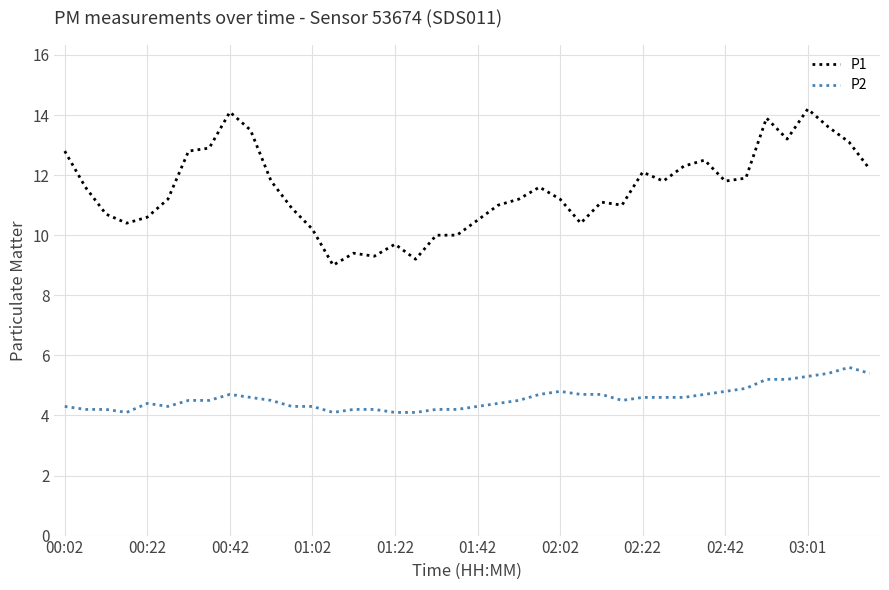

Rank the series by their maximum value, from highest to lowest.

P1, P2